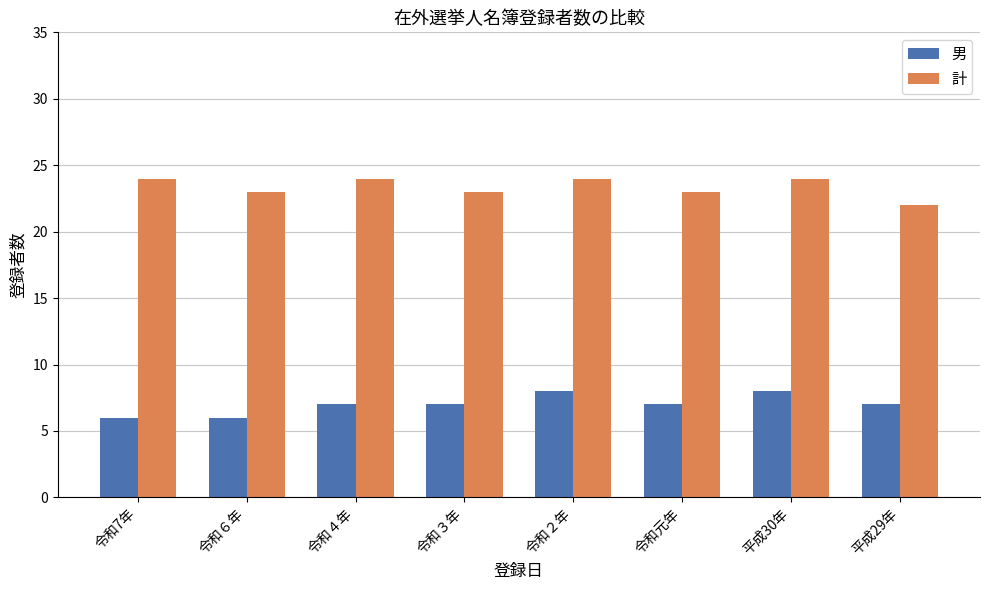

How many series are shown in this chart?

2